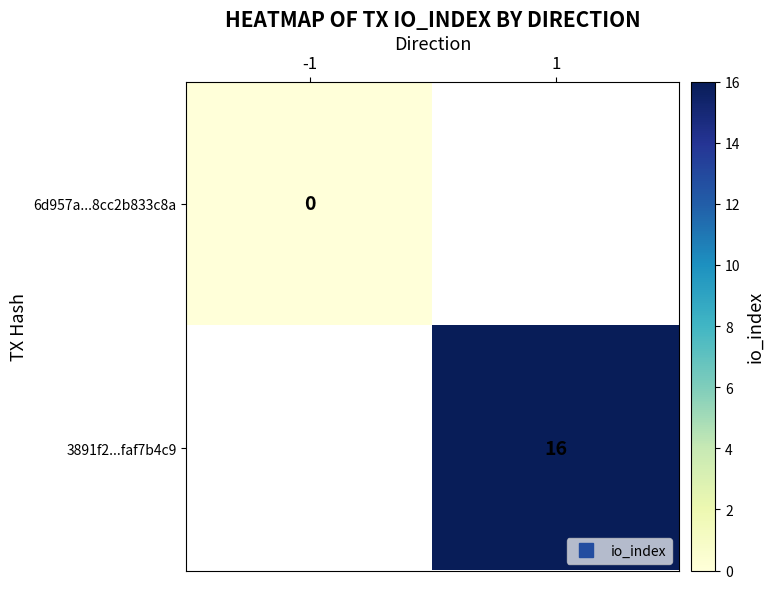

At which label does 3891f2...faf7b4c9 reach its peak?

-1